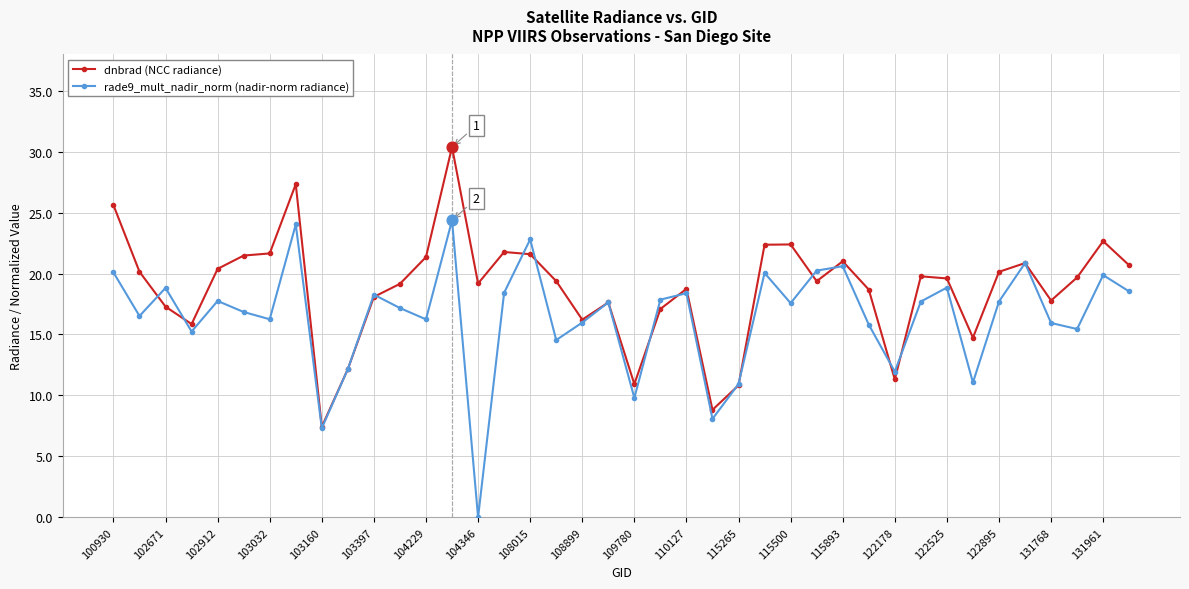

At how many categories does at least one series exceed 4?

40